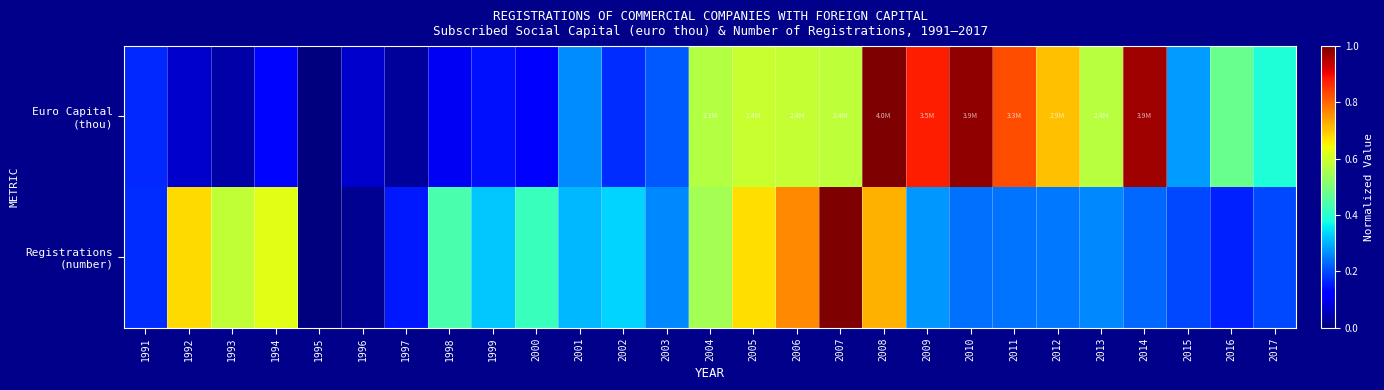

What is the total value across all series at 2006?

1.4